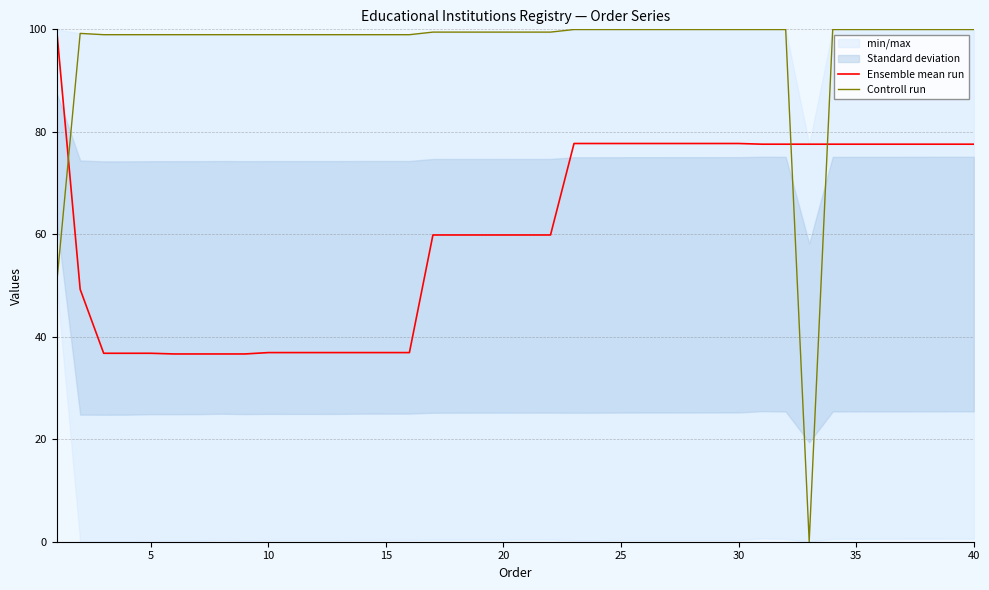

What is the maximum value for Controll run?

100.0